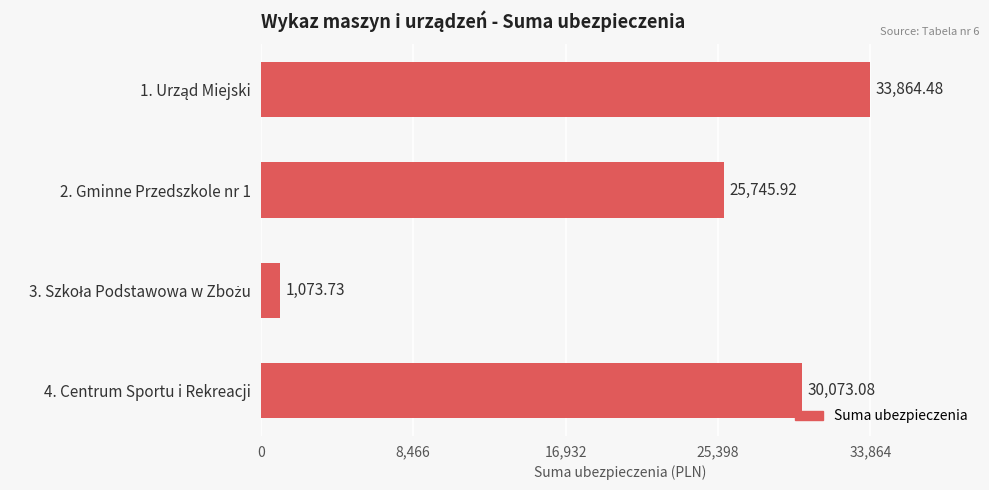

What is the sum of all values?

90757.2